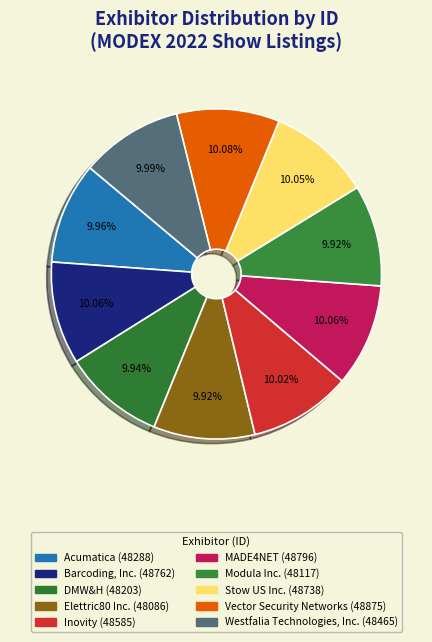

Is the sum of Inovity and Barcoding, Inc. greater than half?

No